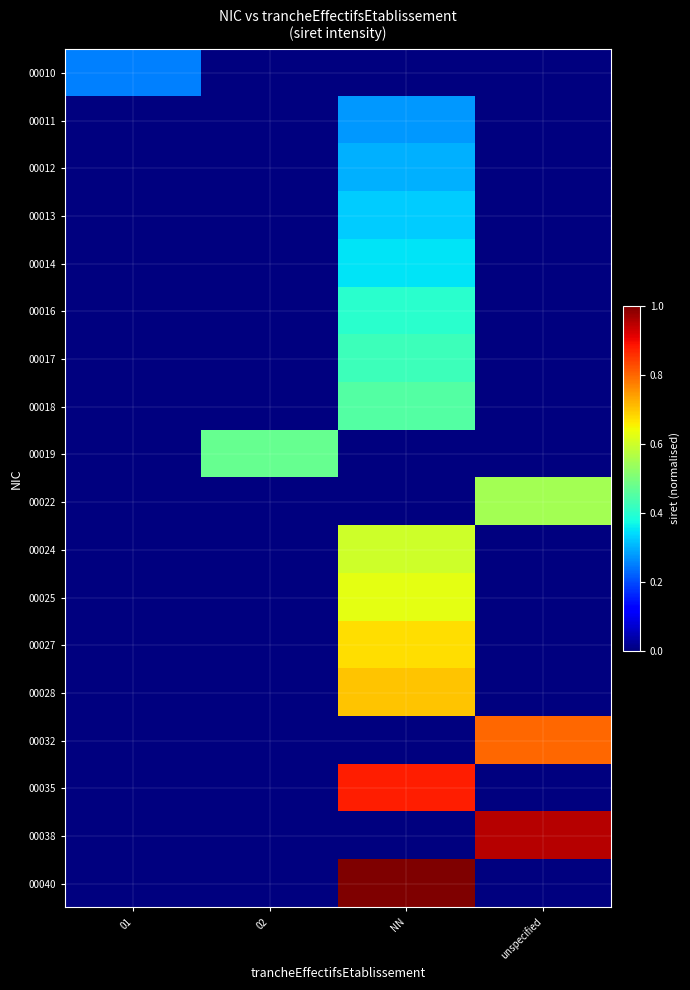

Which series changed the most between 02 and NN?

00040